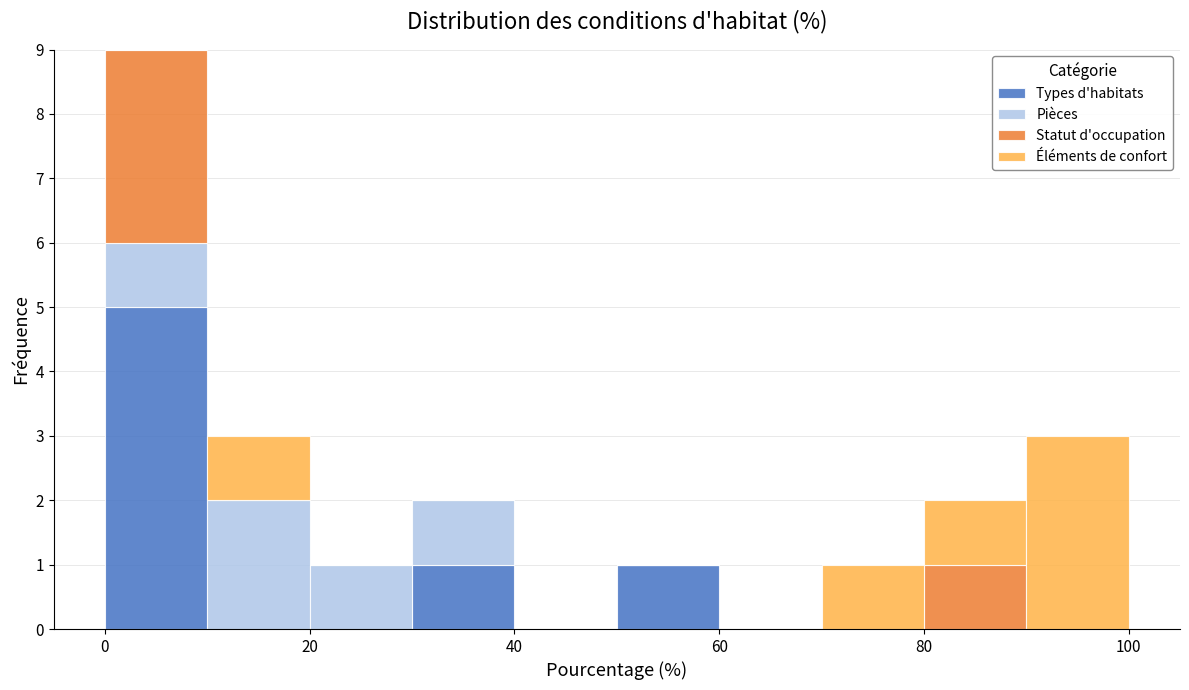

Reading left to right, transcribe this chart: for each stacked bar, give the range it covers on the x-axis and its total height. The values are not printed on the chart, so give them approximately, as read against the axis.

0 to 10: 9
10 to 20: 3
20 to 30: 1
30 to 40: 2
40 to 50: 0
50 to 60: 1
60 to 70: 0
70 to 80: 1
80 to 90: 2
90 to 100: 3